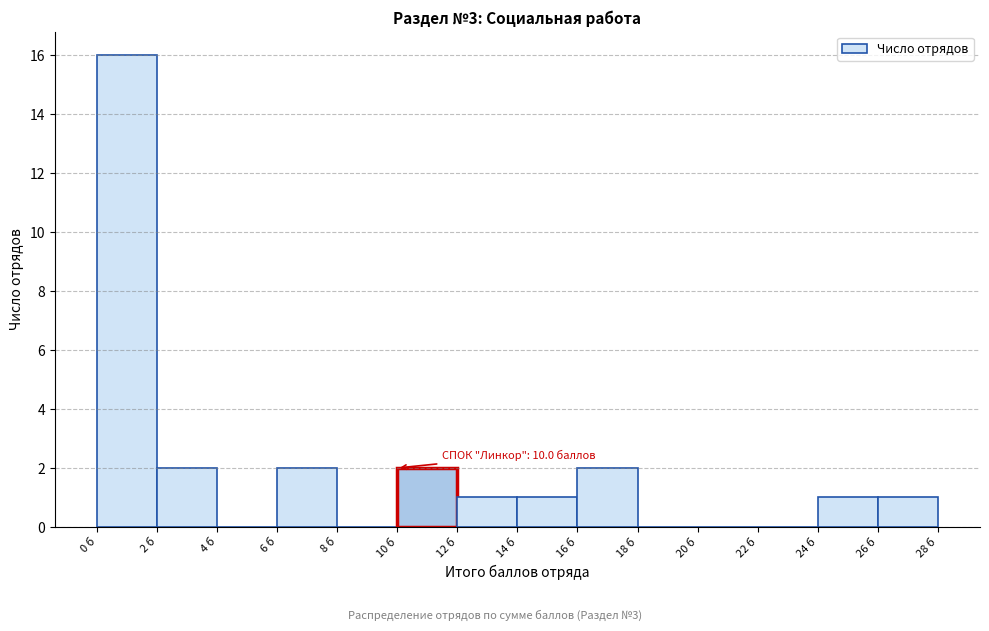

Which range on the x-axis has the tallest bar?

0 to 2